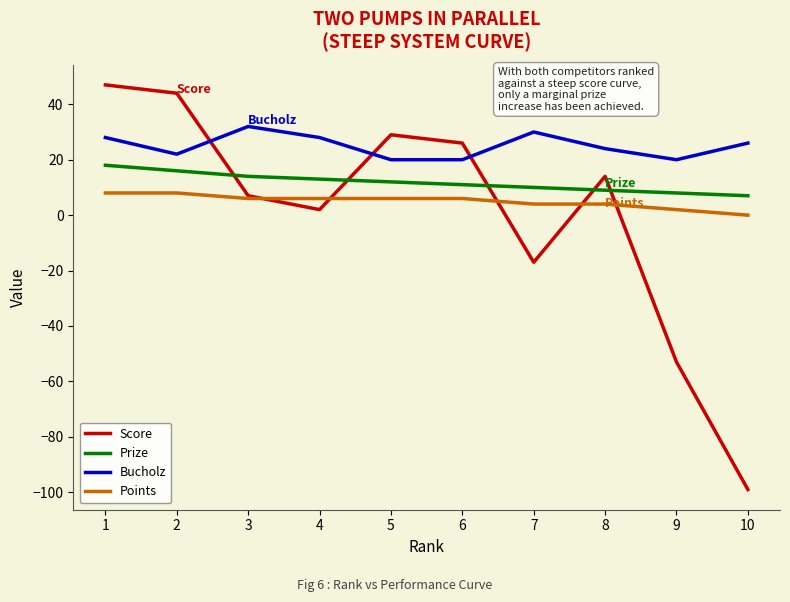

Reading left to right, transcribe all the data shown in this chart.

Score: 1=47	2=44	3=7	4=2	5=29	6=26	7=-17	8=14	9=-53	10=-99
Prize: 1=18	2=16	3=14	4=13	5=12	6=11	7=10	8=9	9=8	10=7
Bucholz: 1=28	2=22	3=32	4=28	5=20	6=20	7=30	8=24	9=20	10=26
Points: 1=8	2=8	3=6	4=6	5=6	6=6	7=4	8=4	9=2	10=0